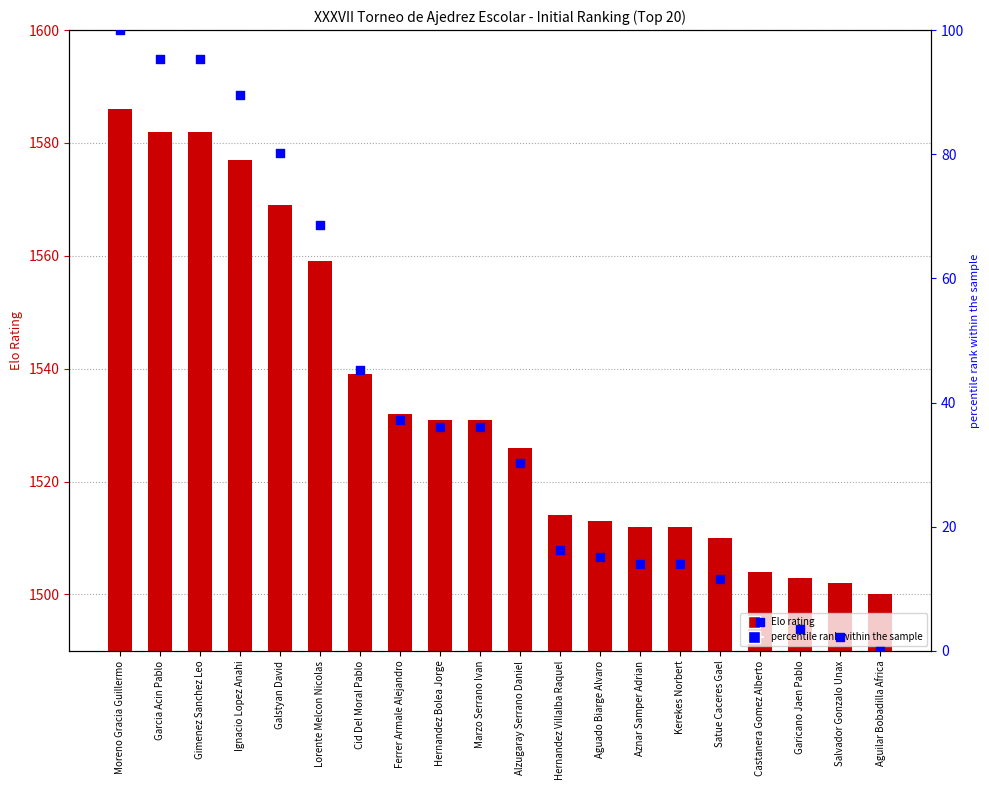

At which category is the sum across all series the highest?

Moreno Gracia Guillermo